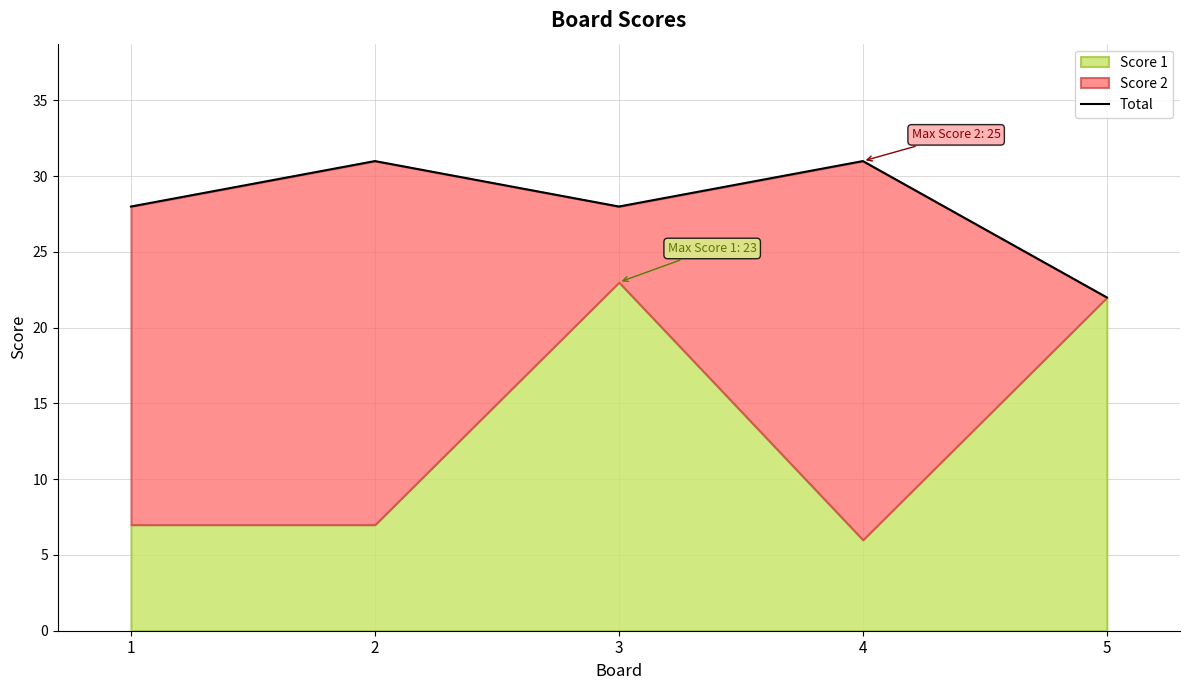

Rank the categories by value from highest to lowest.

2, 4, 1, 3, 5